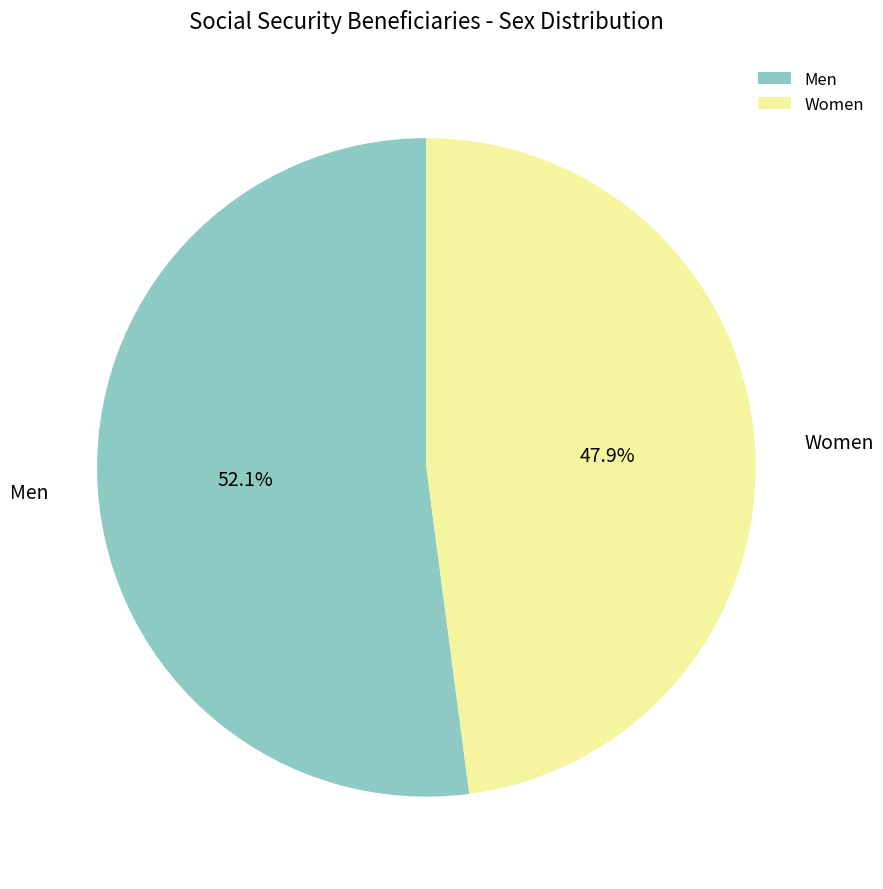

What is the ratio of the value at Women to the value at Men?

0.9